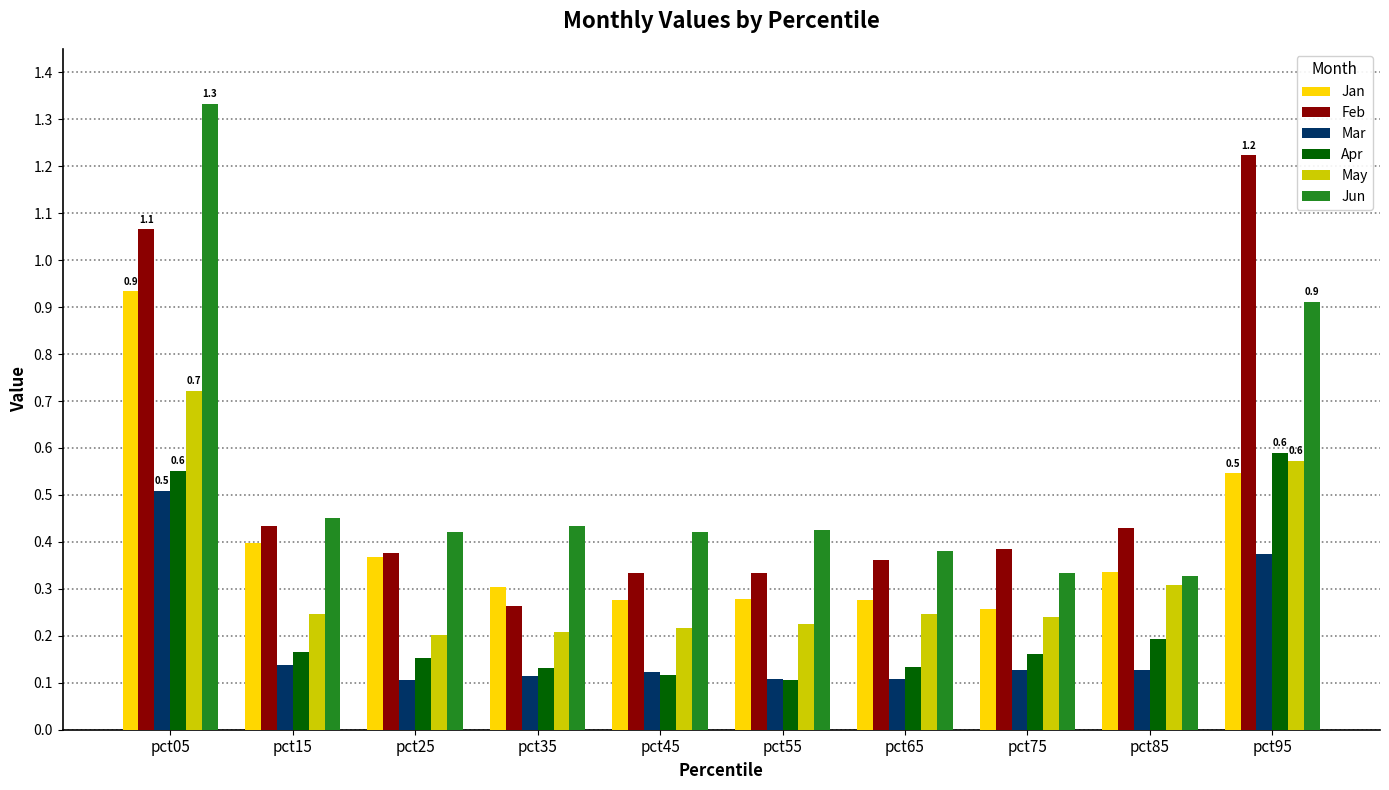

What are all the series names shown in the legend?

Jan, Feb, Mar, Apr, May, Jun